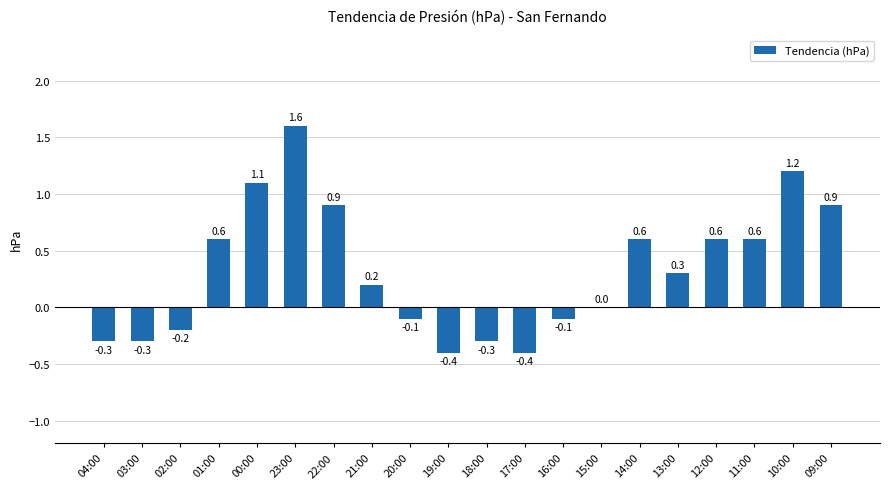

The value at 23:00 is 2.1. True or false?

False